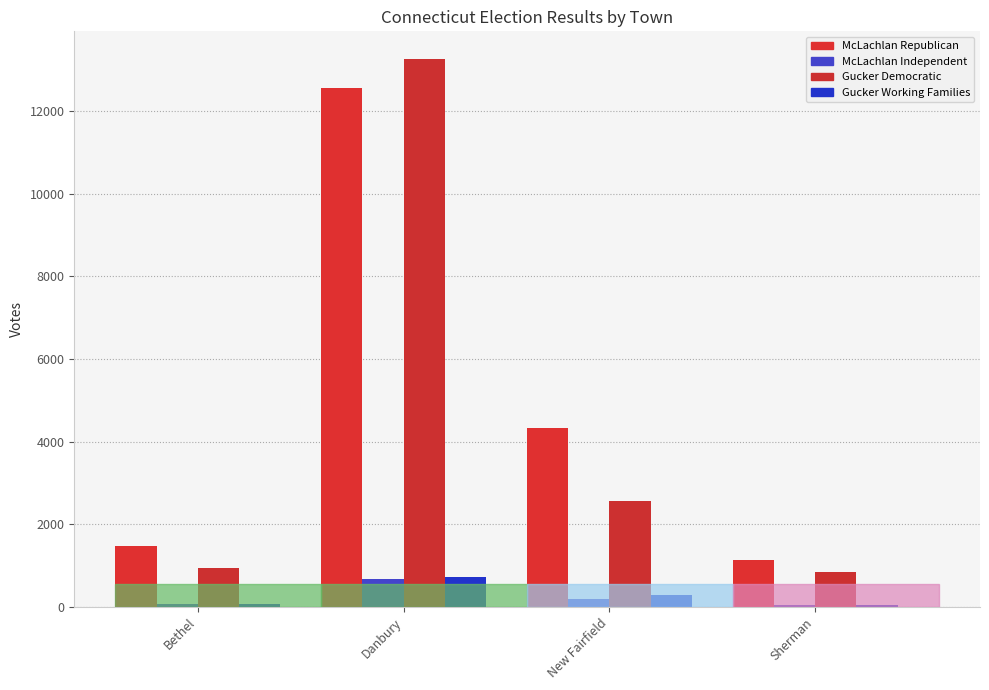

Reading left to right, what are all the values shown in this chart?

McLachlan Republican: Bethel=1470	Danbury=12556	New Fairfield=4337	Sherman=1133
McLachlan Independent: Bethel=73	Danbury=682	New Fairfield=195	Sherman=55
Gucker Democratic: Bethel=946	Danbury=13267	New Fairfield=2575	Sherman=834
Gucker Working Families: Bethel=62	Danbury=727	New Fairfield=280	Sherman=54